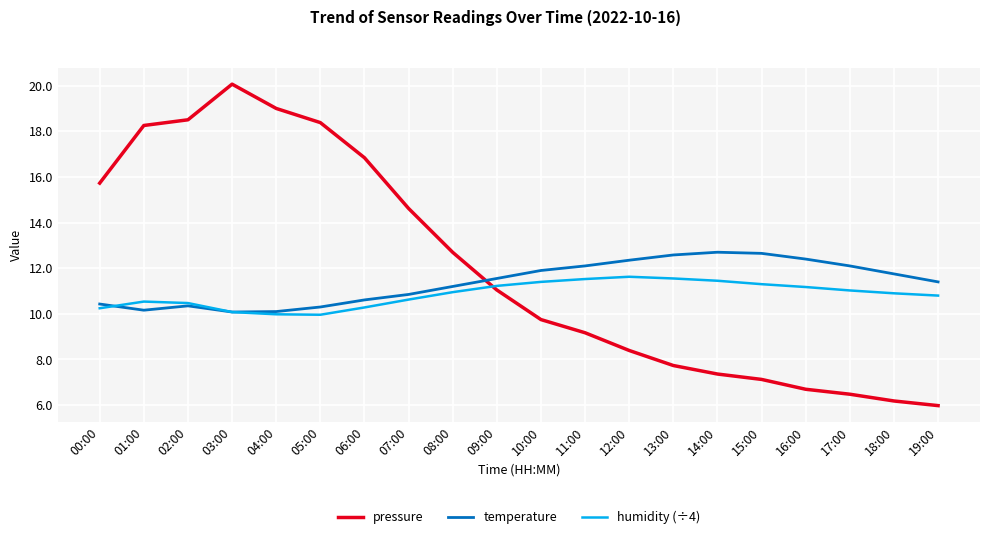

List the series in order of their peak value, lowest first.

humidity (÷4), temperature, pressure